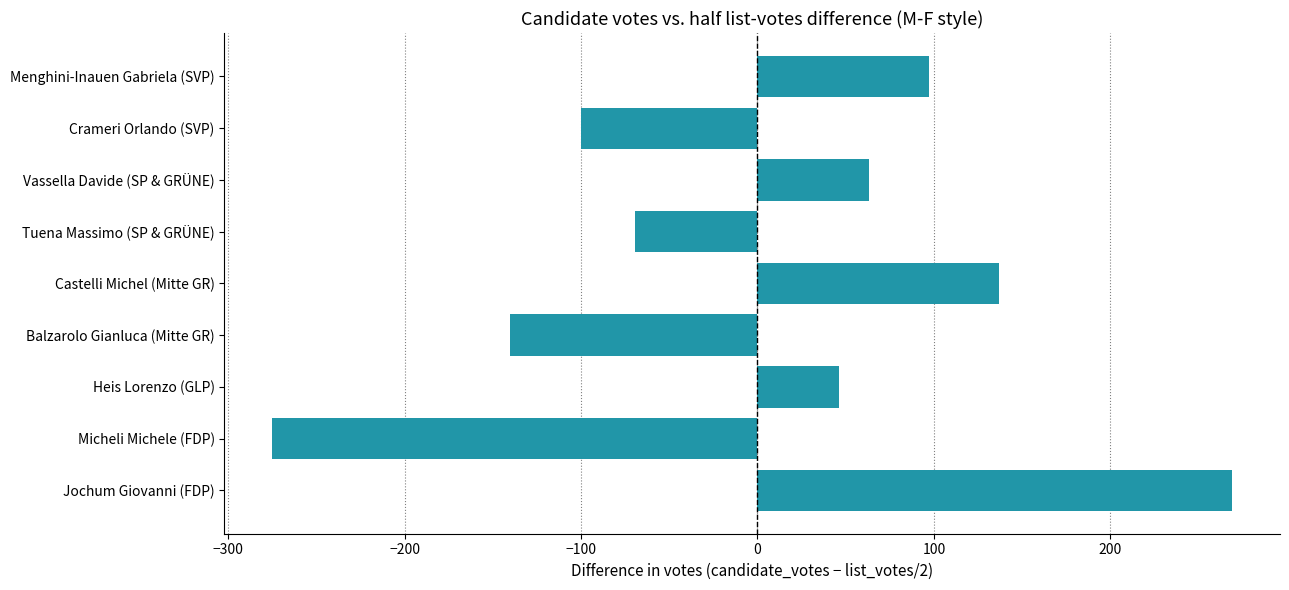

What is the smallest value displayed?

-275.0